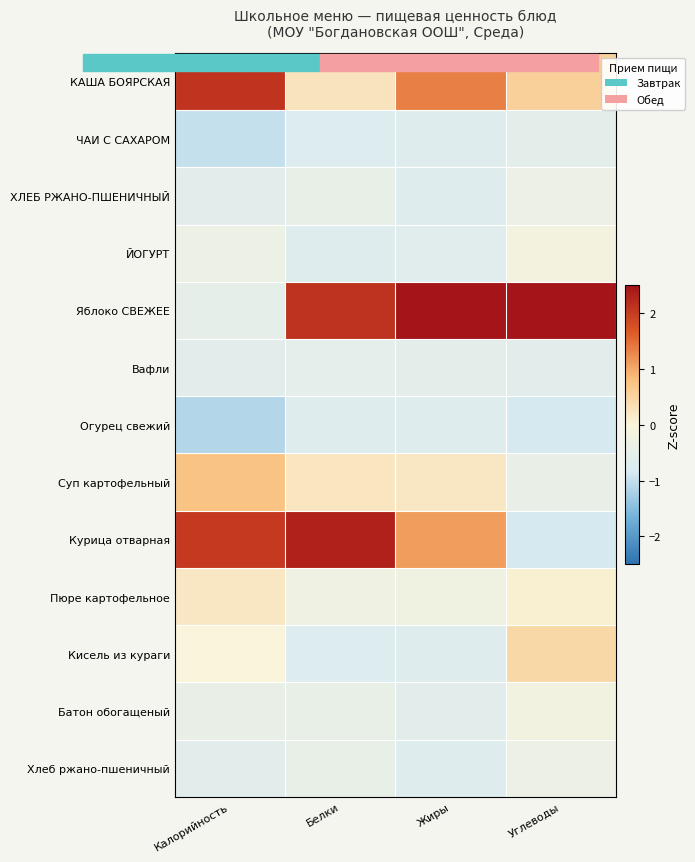

Rank the series by their maximum value, from highest to lowest.

Яблоко СВЕЖЕЕ, Курица отварная, КАША БОЯРСКАЯ, Суп картофельный, Кисель из кураги, Пюре картофельное, ЙОГУРТ, Батон обогащеный, ХЛЕБ РЖАНО-ПШЕНИЧНЫЙ, Хлеб ржано-пшеничный, Вафли, ЧАИ С САХАРОМ, Огурец свежий